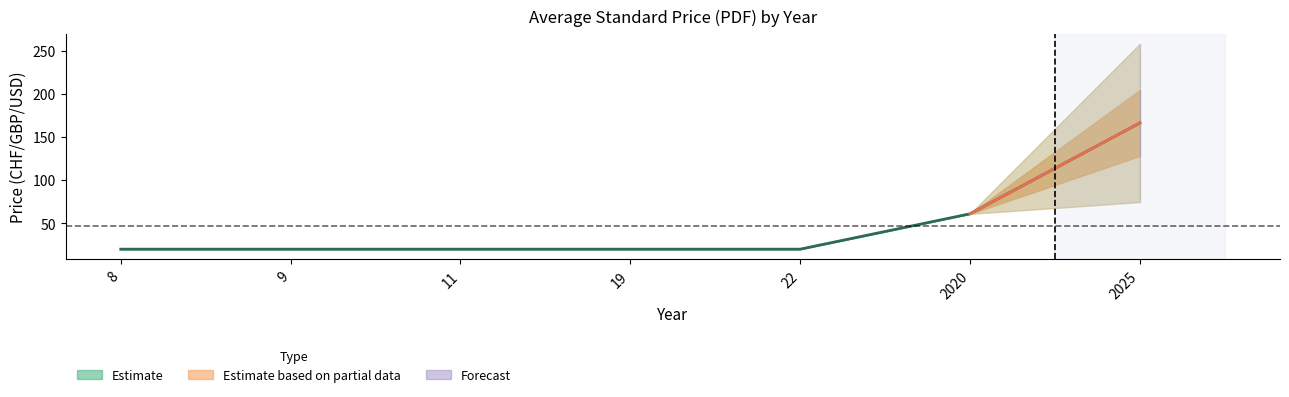

At how many categories does at least one series exceed 157?

1